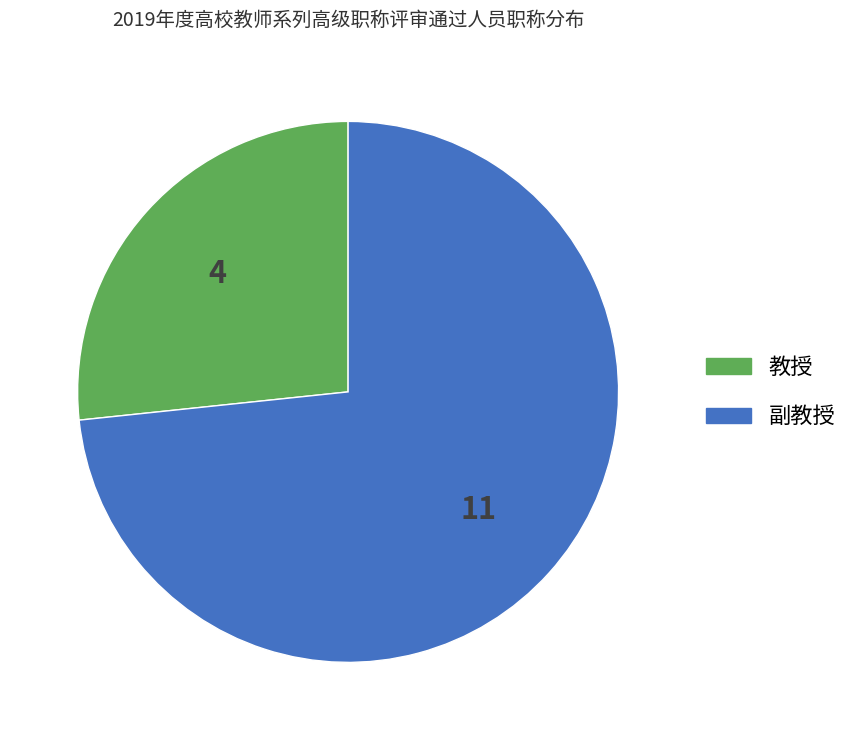

Which has a higher value, 教授 or 副教授?

副教授